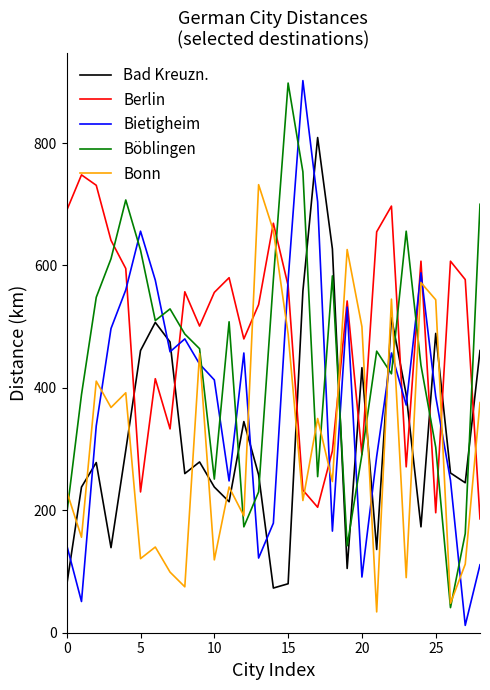

How many lines are shown in the chart?

5